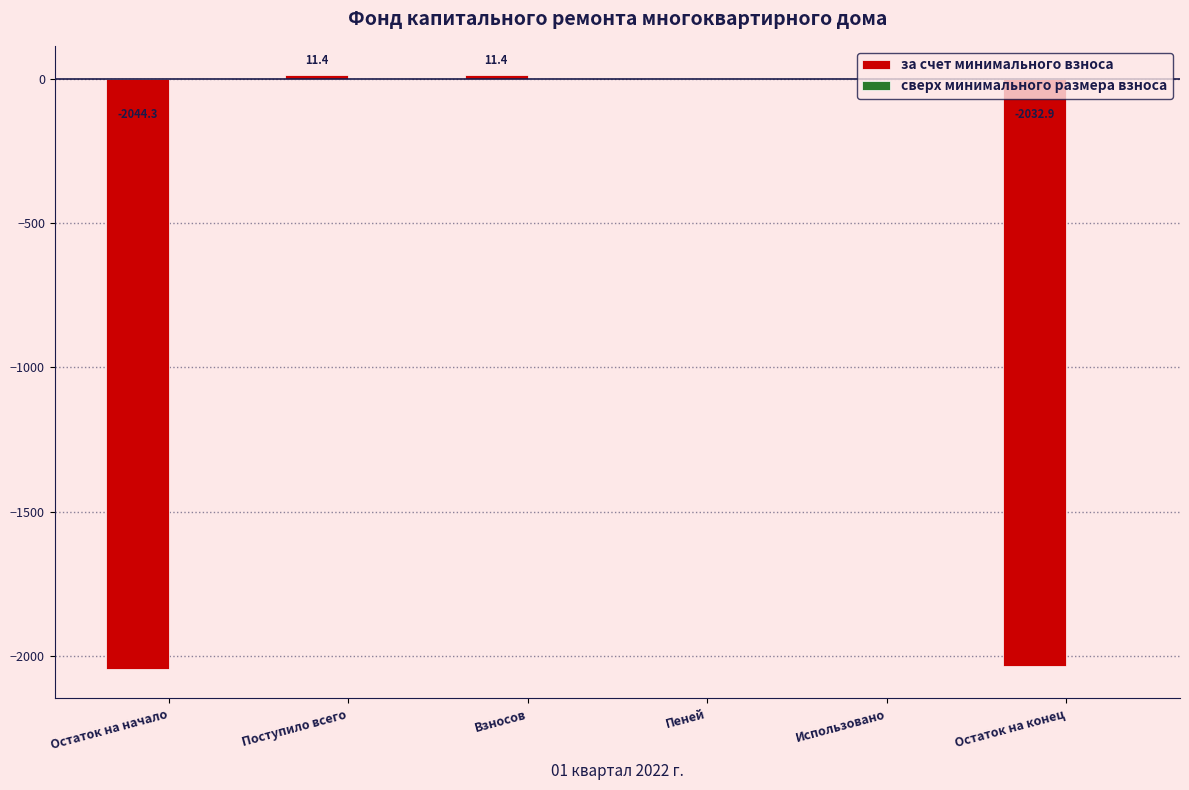

Where does the data first go above 0?

Поступило всего